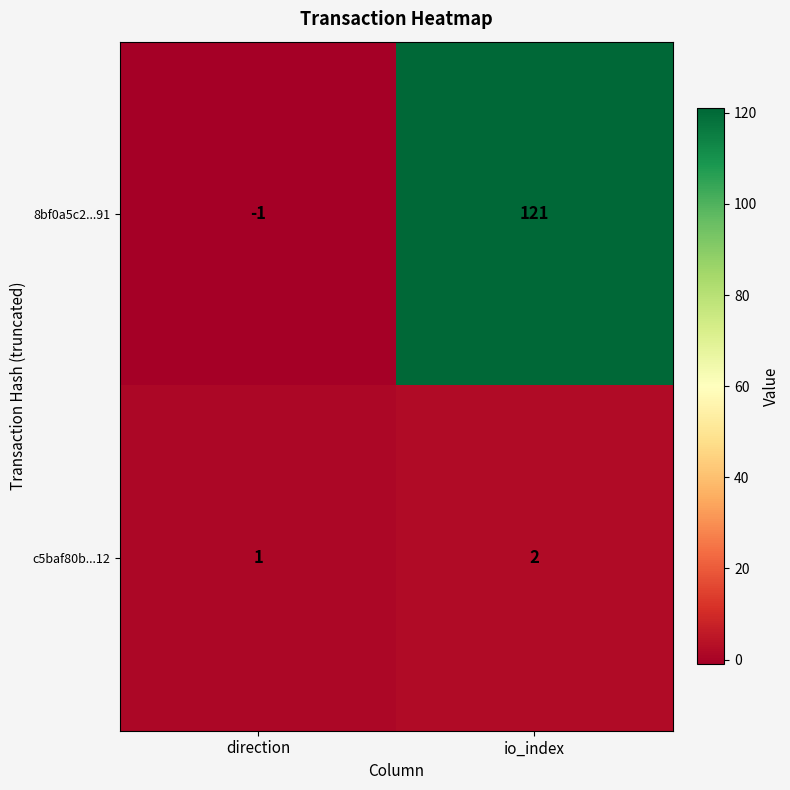

What is the smallest value displayed?

-1